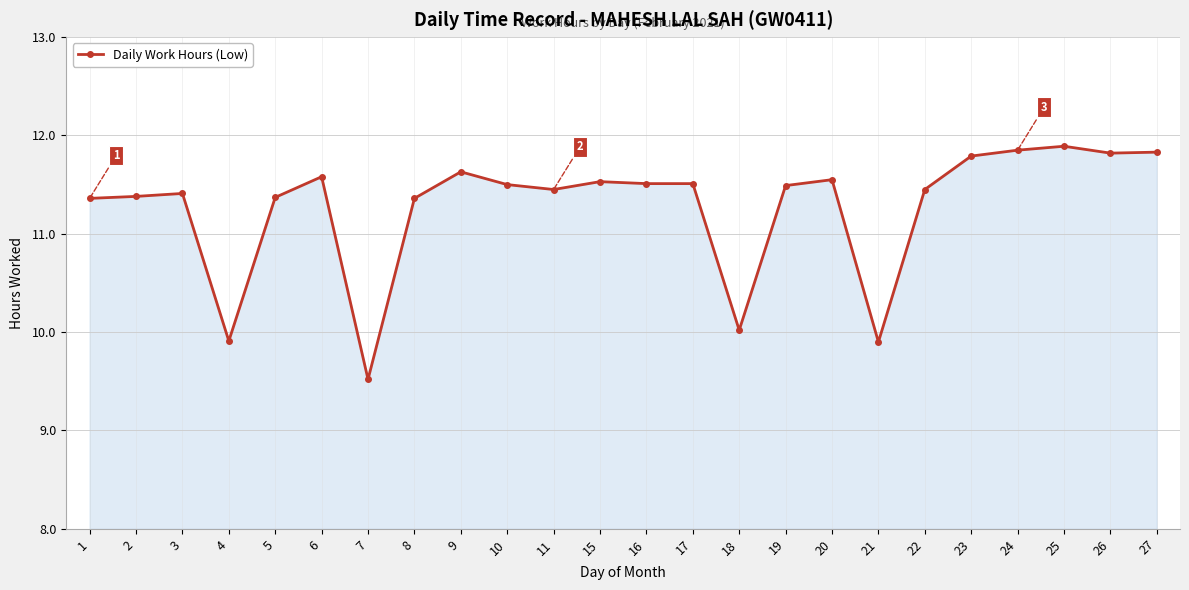

The chart shows a value of 19.2 at 9. True or false?

False